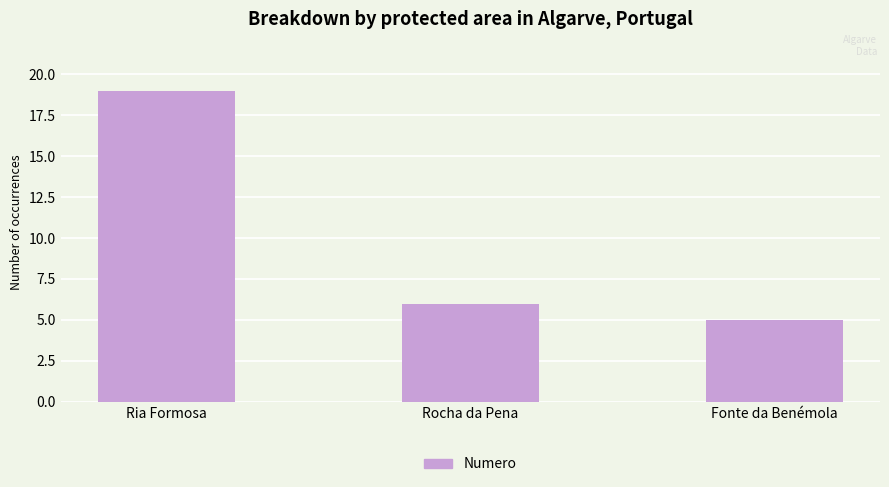

How many distinct data groups are displayed?

1